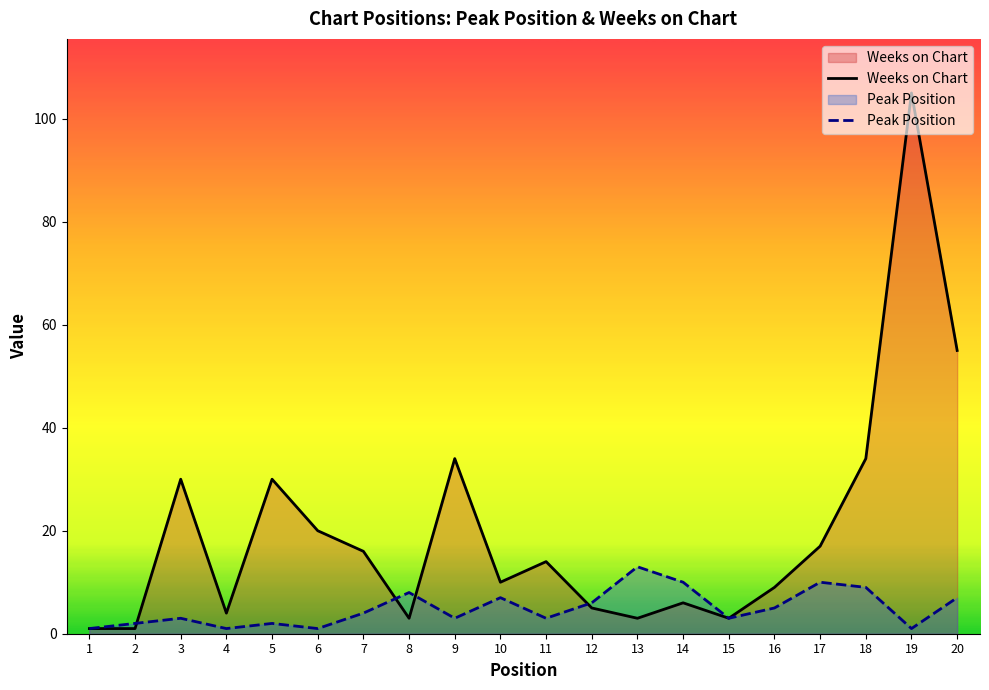

True or false: Peak Position has more than 2 interior local peaks.

True